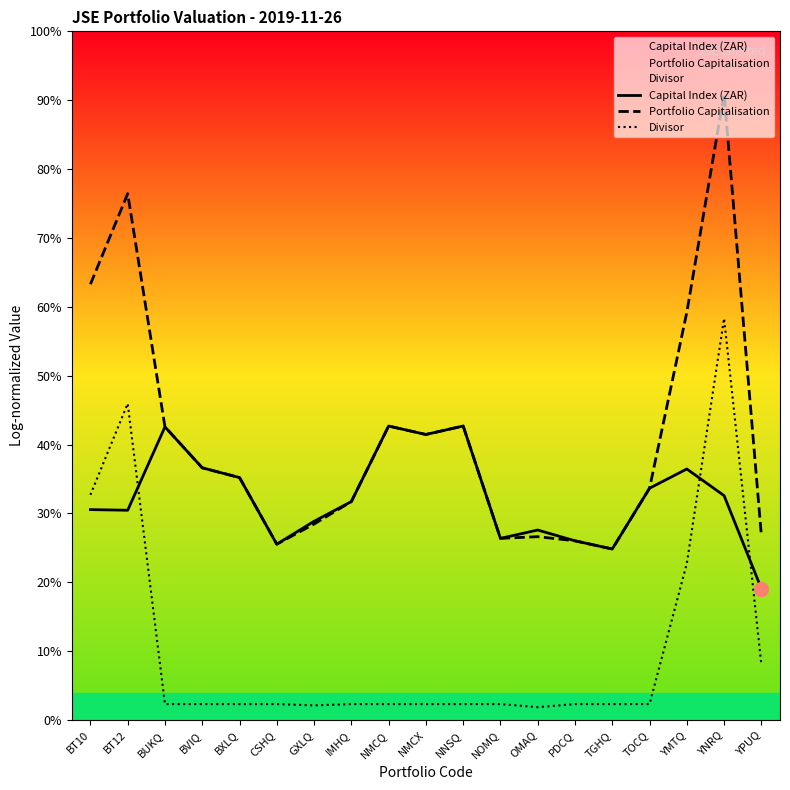

At which label is Portfolio Capitalisation closest to 17?

YMTQ